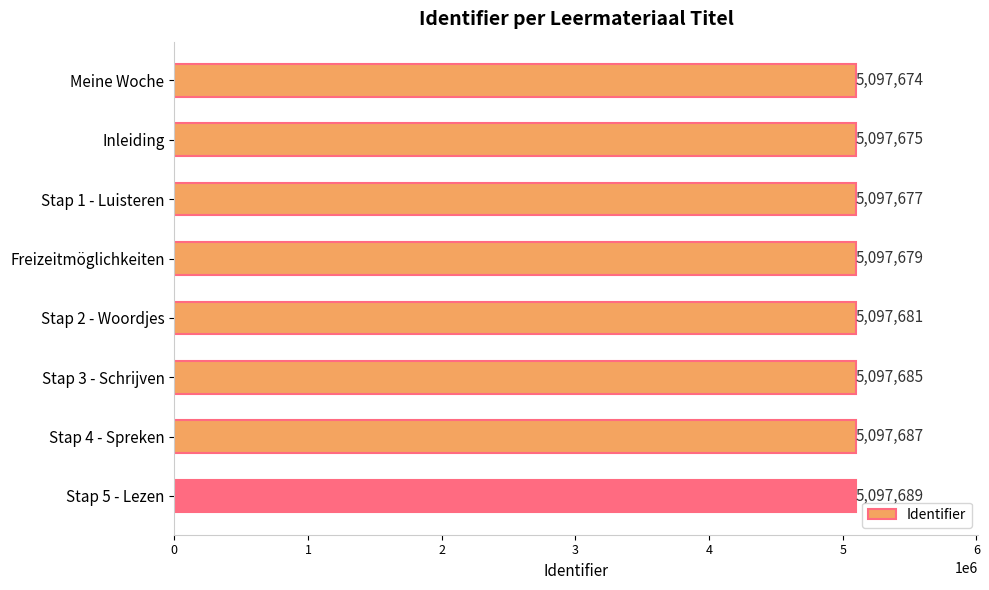

True or false: the data shows 1874968 at Inleiding.

False